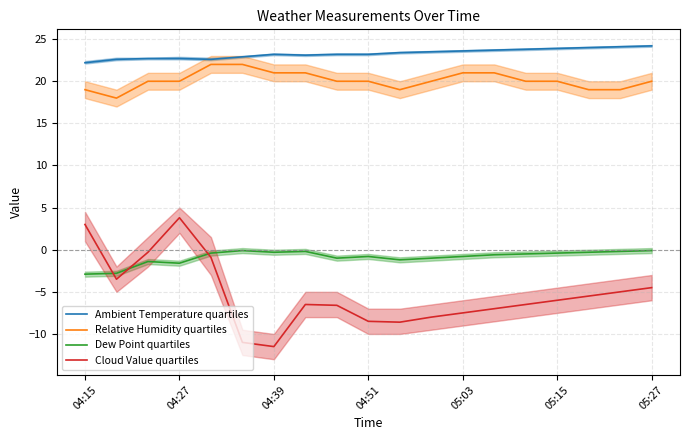

True or false: Ambient Temperature quartiles has a value of 33.9 at 04:27.

False